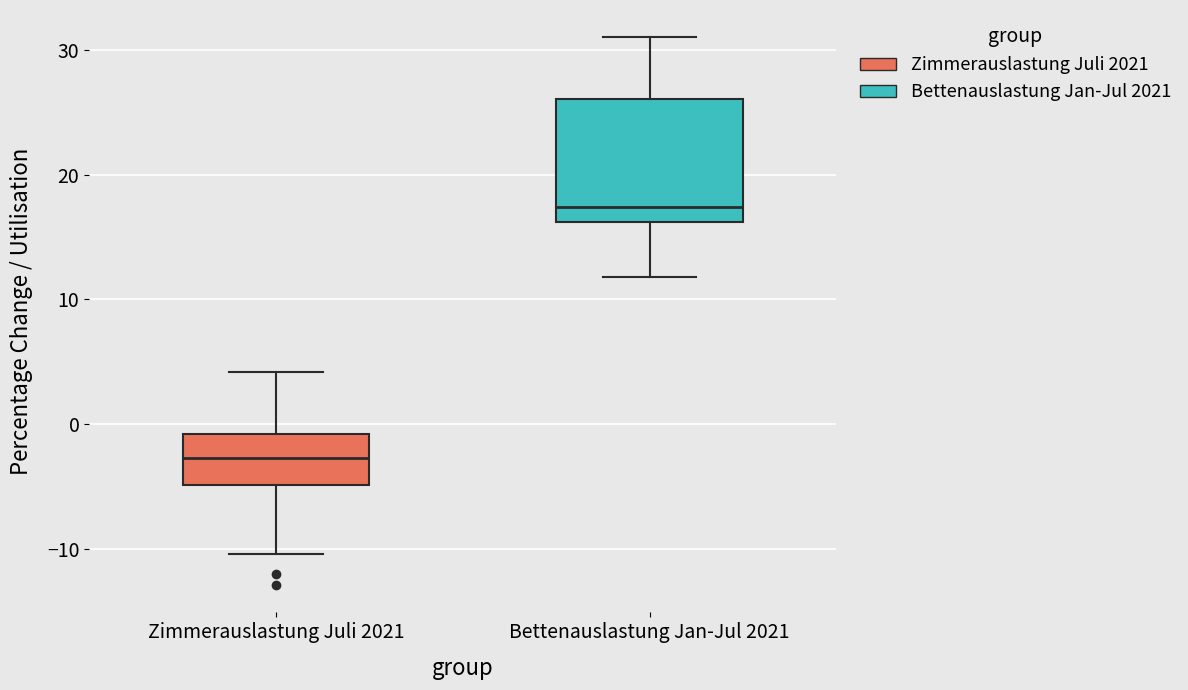

Comparing the boxes themselves (not the whiskers), which one is the tallest?

Bettenauslastung Jan-Jul 2021